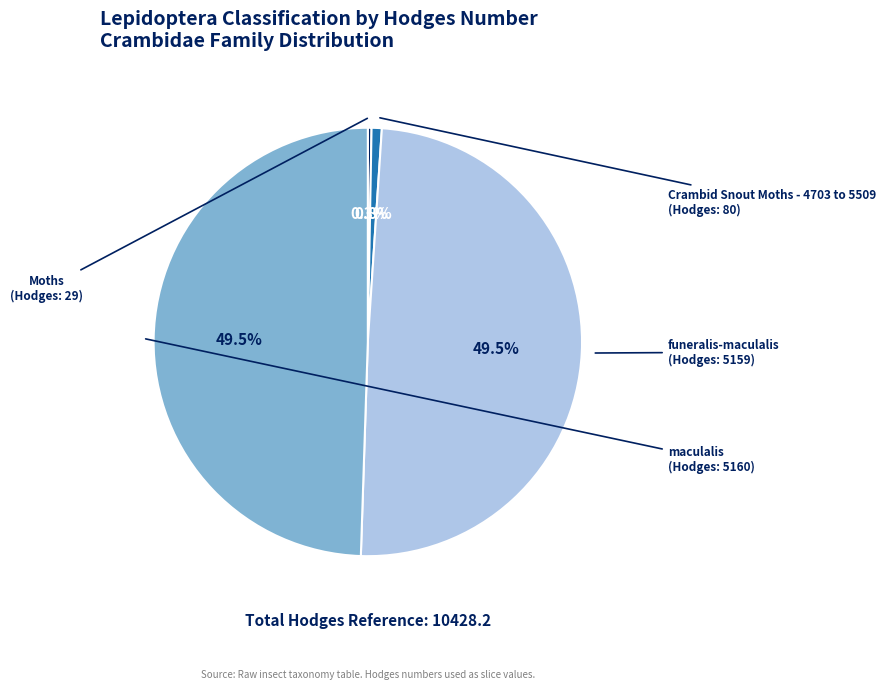

How many slices are in this pie chart?

4